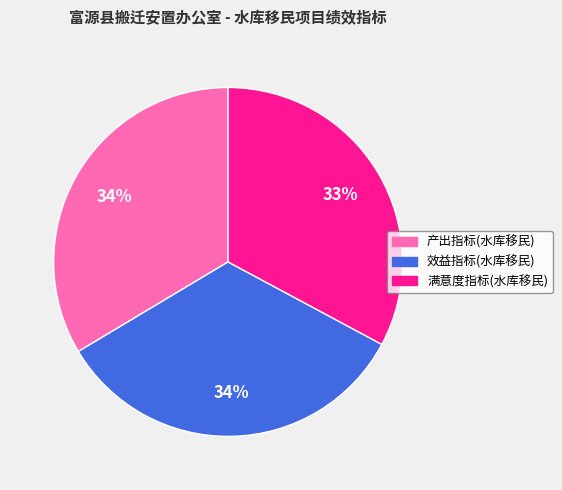

Is it true that 满意度指标(水库移民) is 27% of the pie?

False